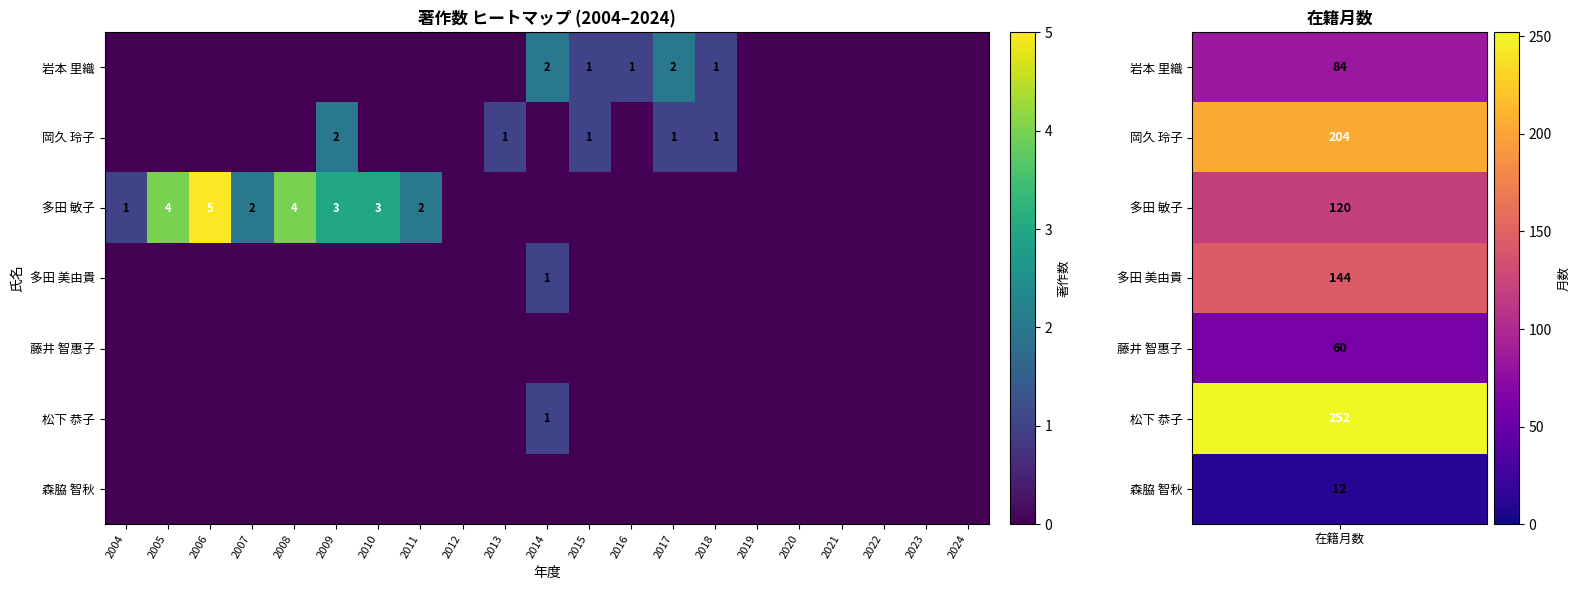

Is the value of 岩本 里織 at 2017 greater than the value of 岡久 玲子 at 2015?

Yes